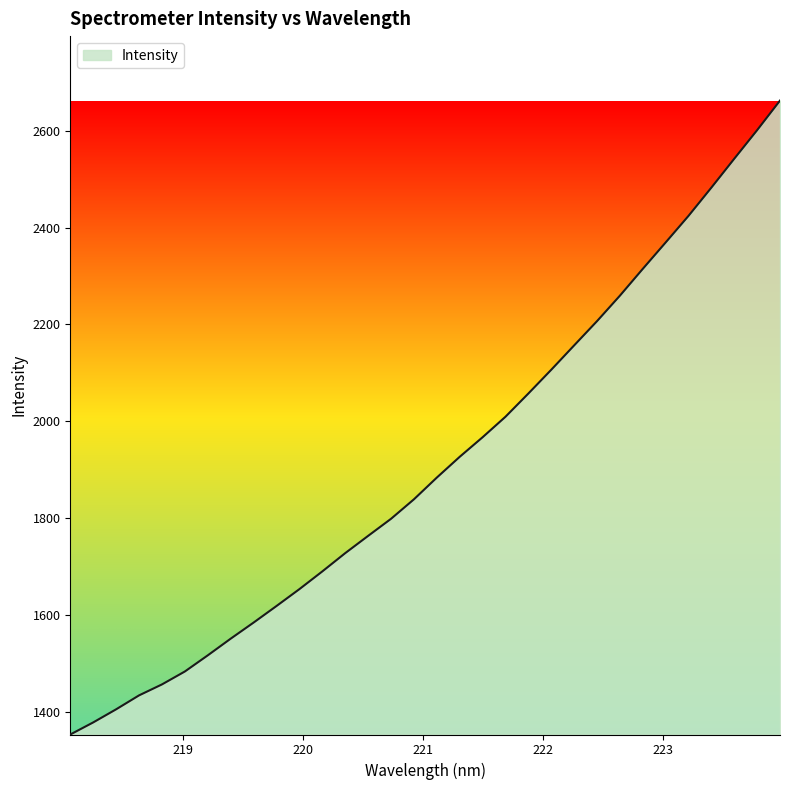

What is the greatest value displayed?

2662.2